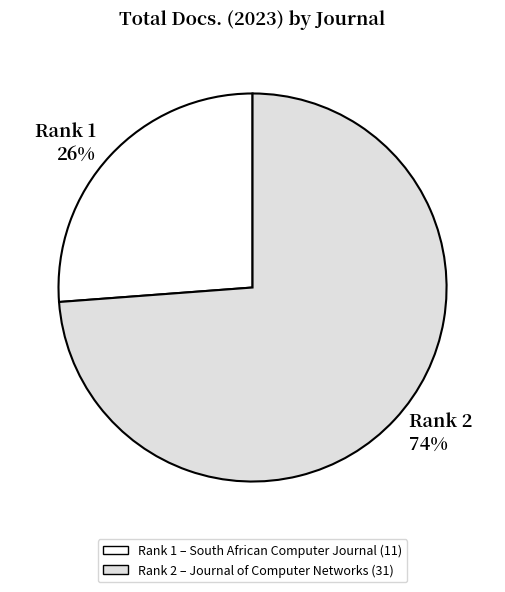

Is the sum of Rank 1 26% and Rank 2 74% greater than half?

Yes